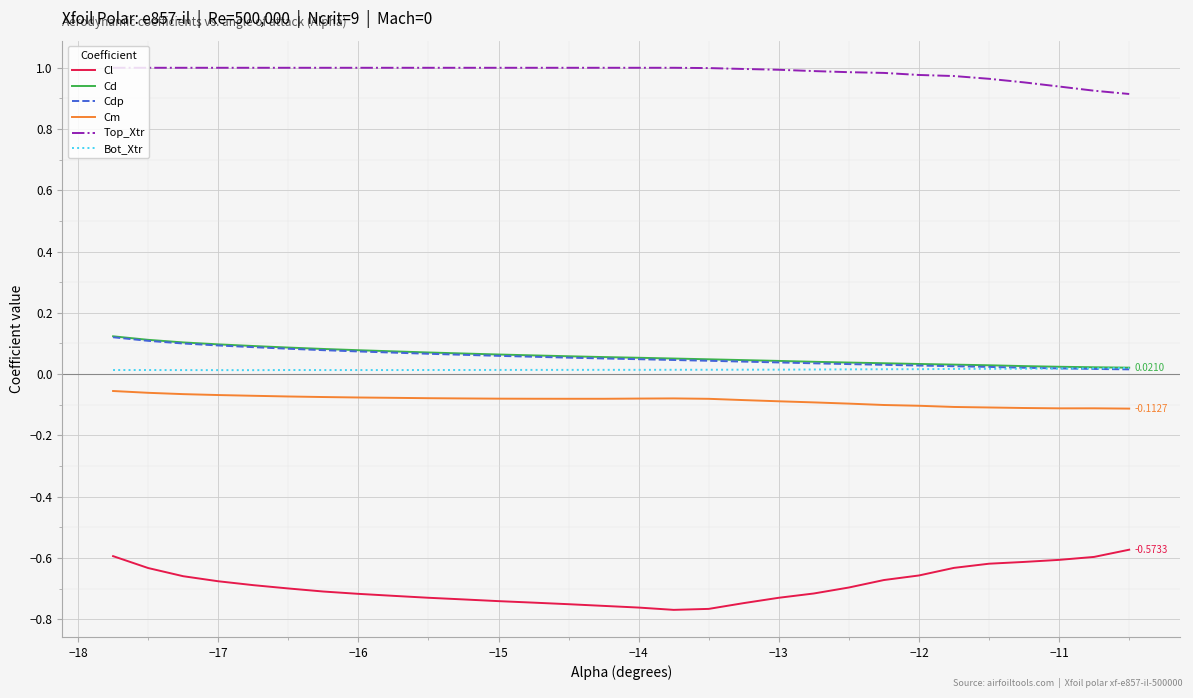

True or false: Top_Xtr and Bot_Xtr cross at least once.

False